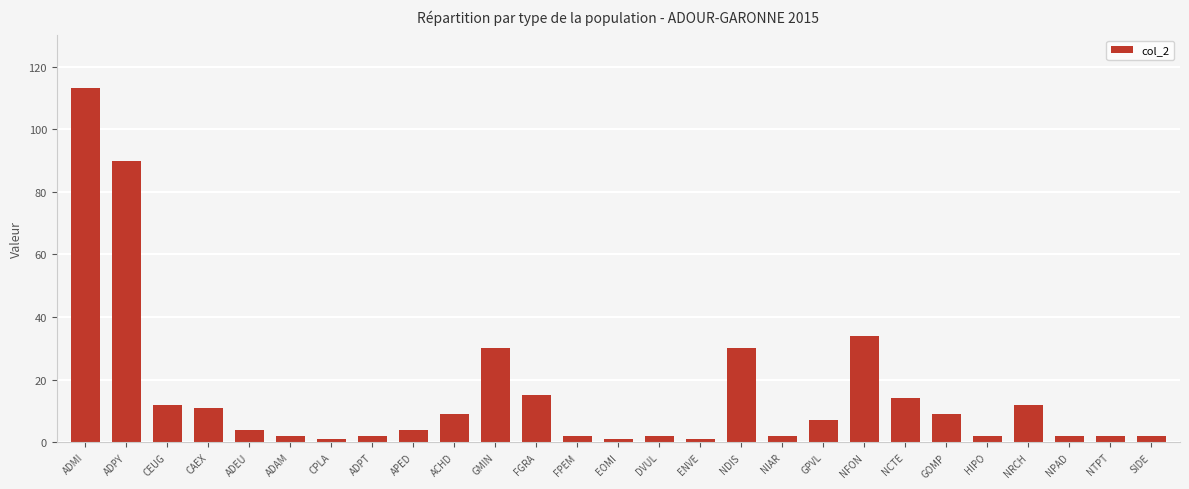

Count the number of categories in the chart.

27